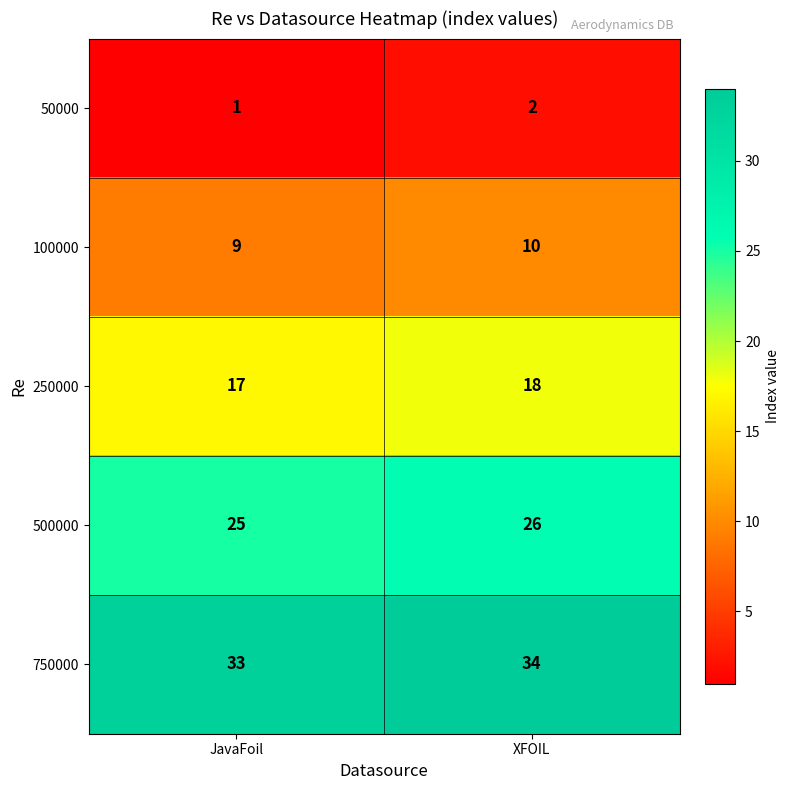

What is the sum of the 50000 values at JavaFoil and XFOIL?

3